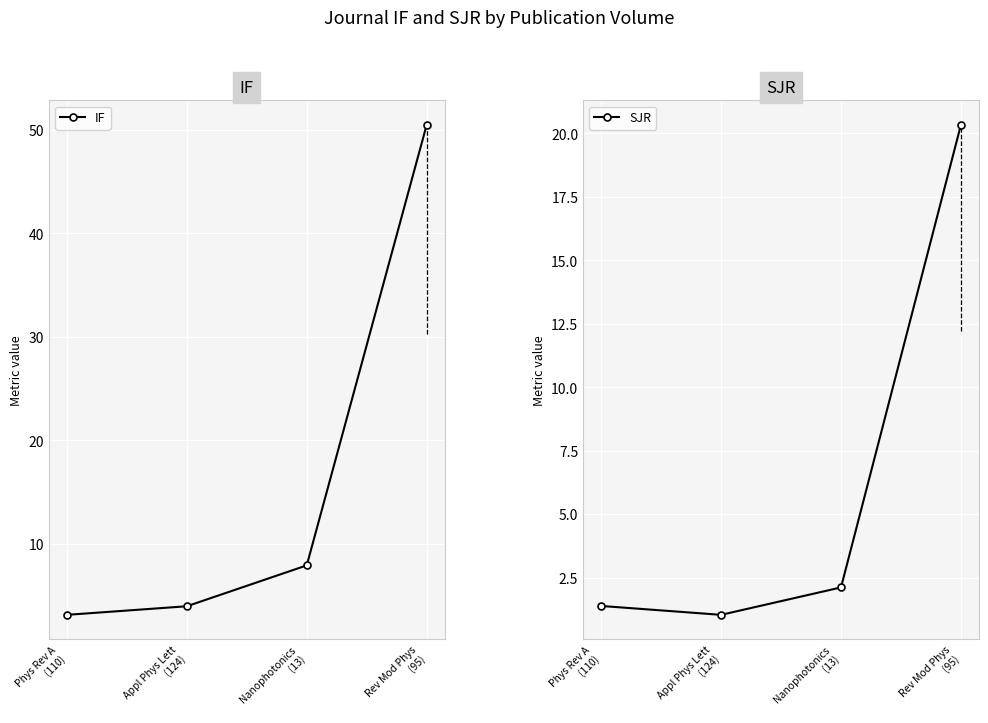

How many lines are shown in the chart?

2